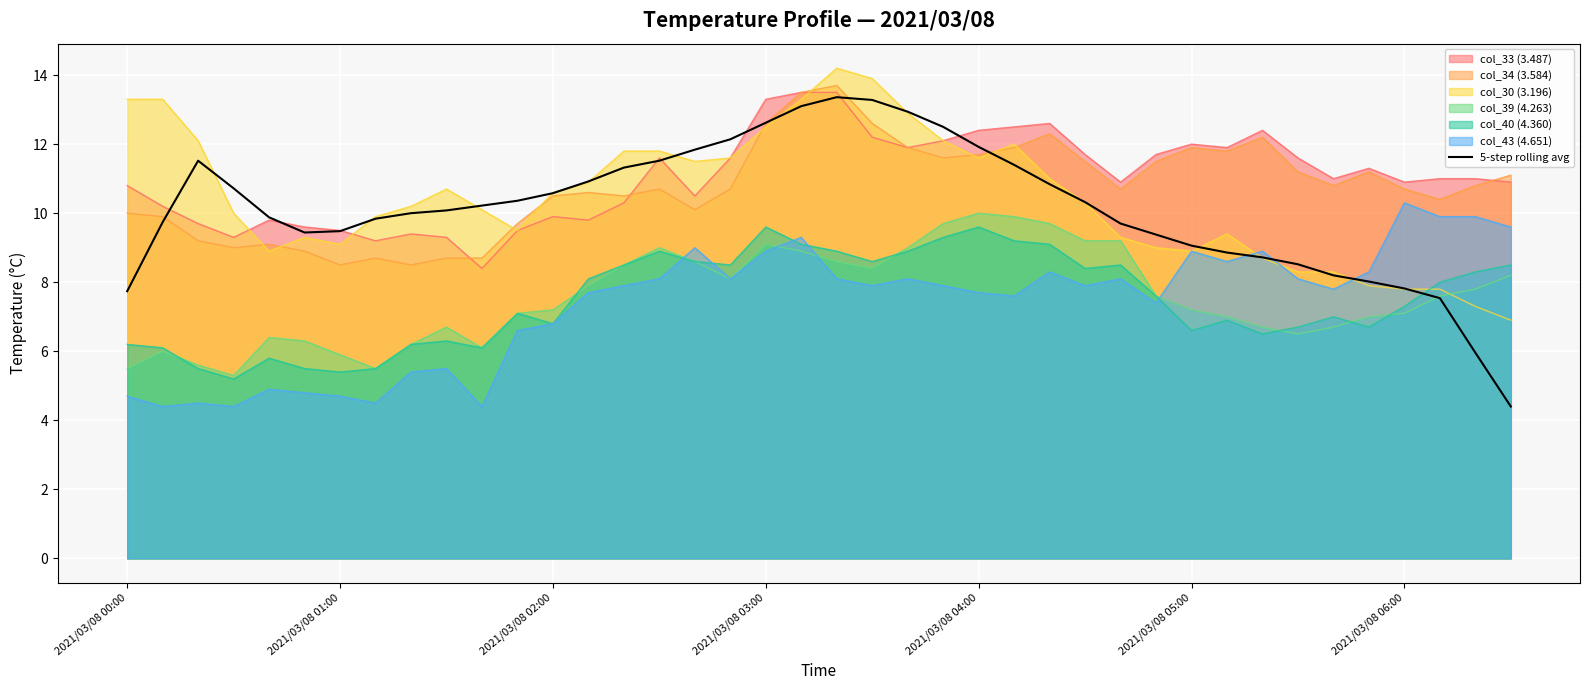

What position from the left is 17?

18